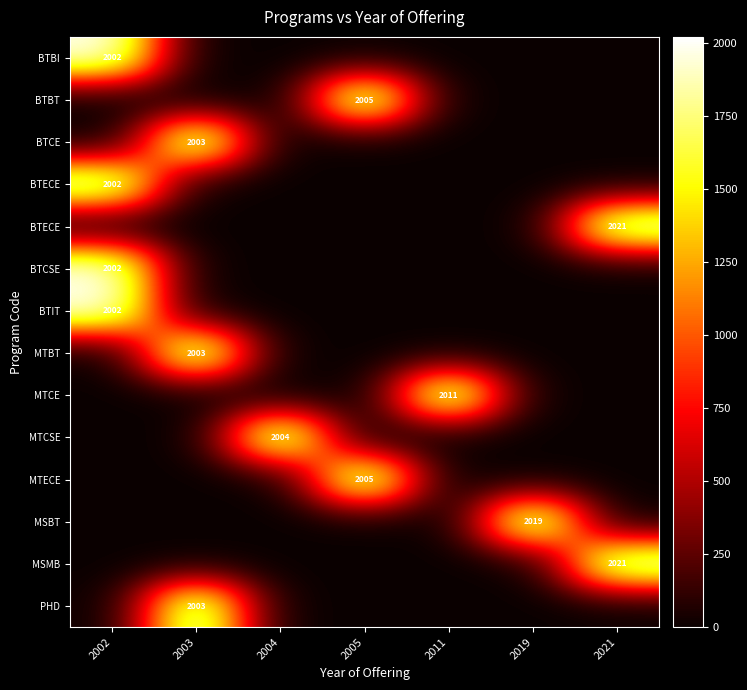

What is the total value across all series at 2021?

4042